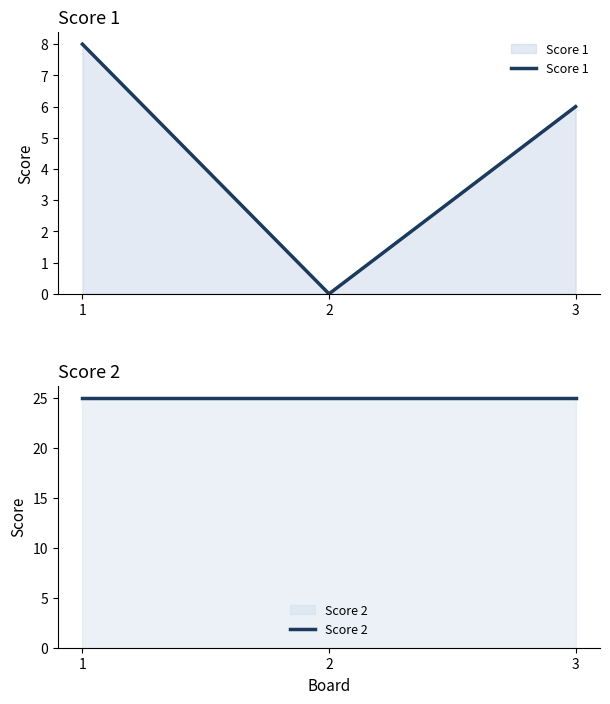

What is the difference between the highest and lowest values at 3?

19